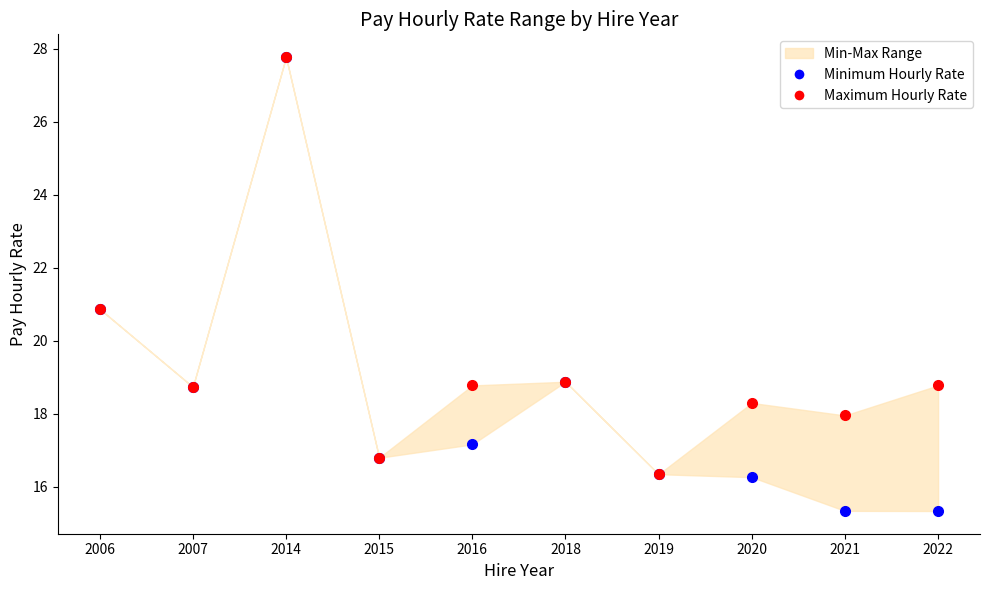

How many interior local peaks does the Maximum Hourly Rate series have?

3